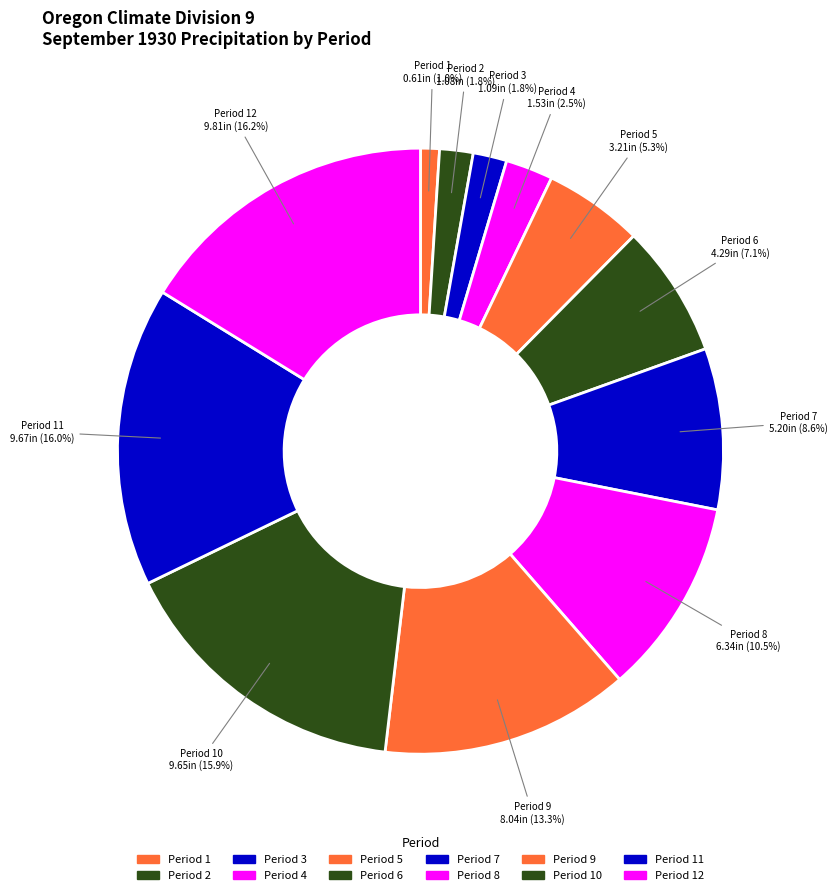

Does Period 5 account for over 50% of the chart?

No